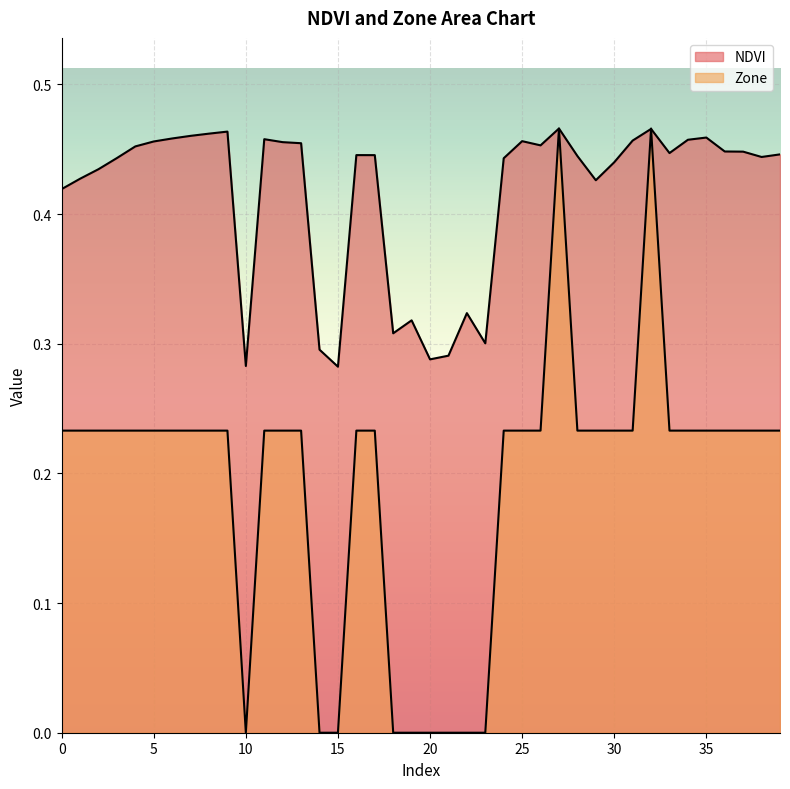

Is the value of Zone at 16 greater than the value of NDVI at 31?

No